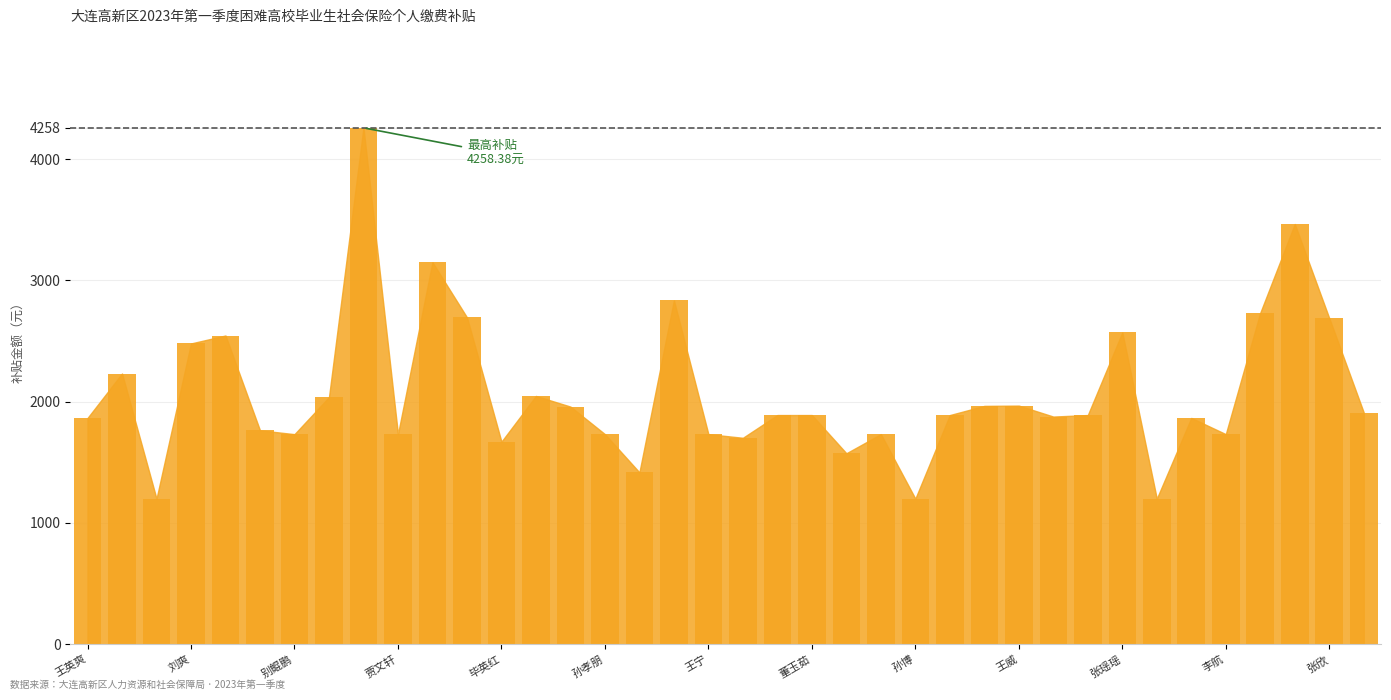

What is the maximum value shown in the chart?

4258.4